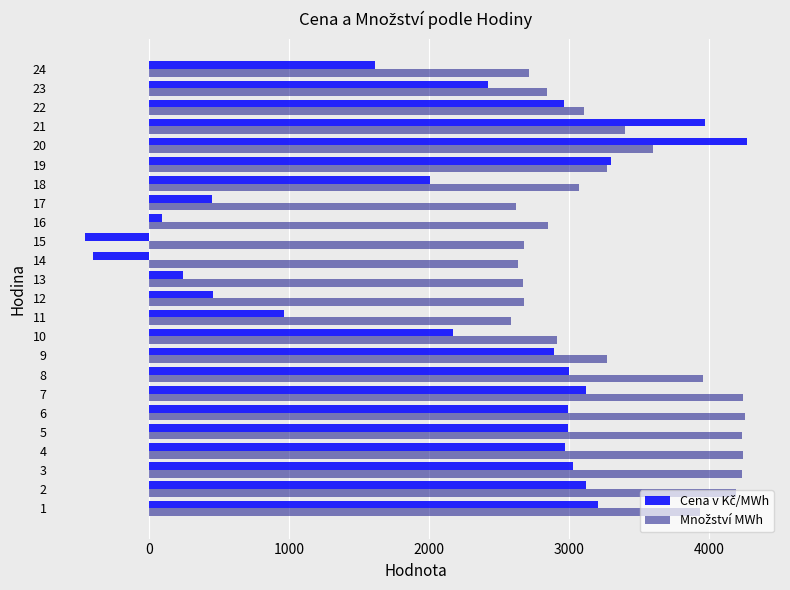

What is the difference between the highest and lowest values at 2?

1076.4